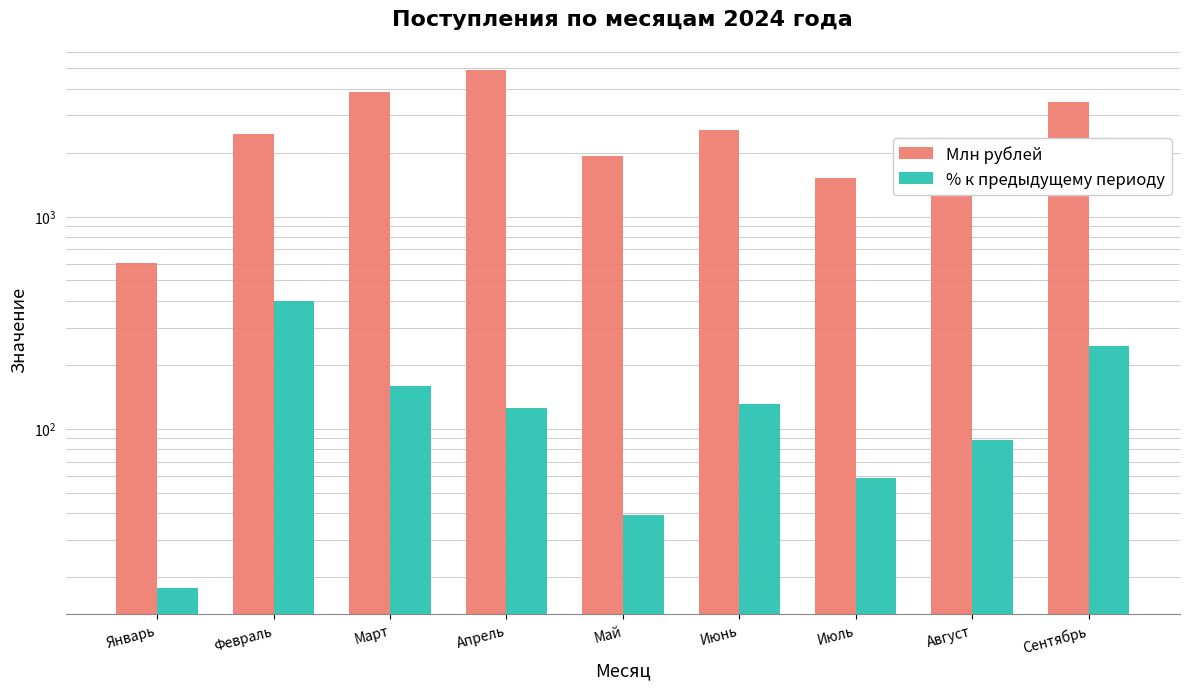

At which label does % к предыдущему периоду reach its minimum?

Январь